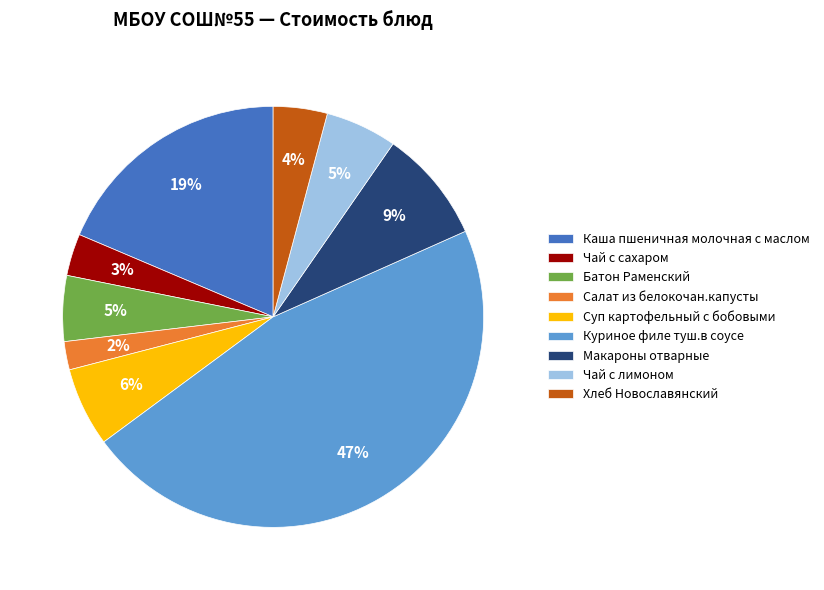

The Макароны отварные slice represents 1% of the pie. True or false?

False